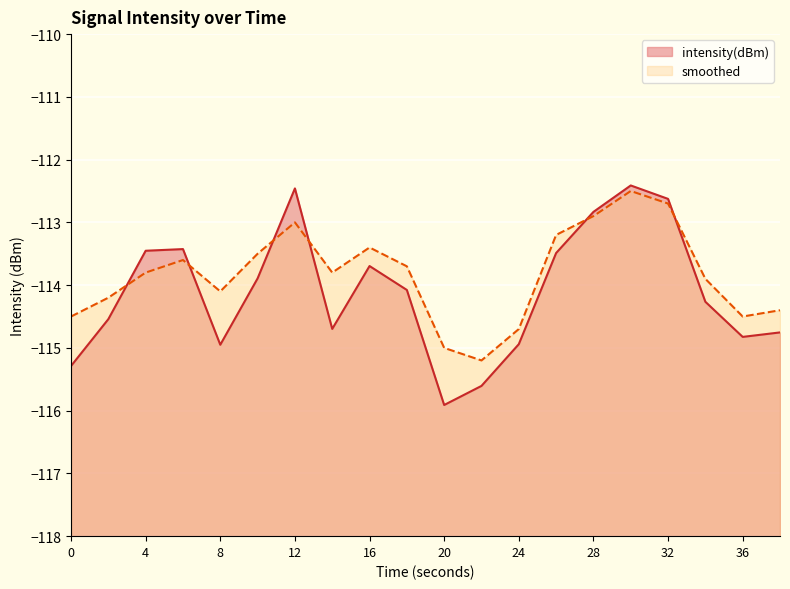

What is the value of the intensity(dBm) point at the 11th from the left?

-115.9